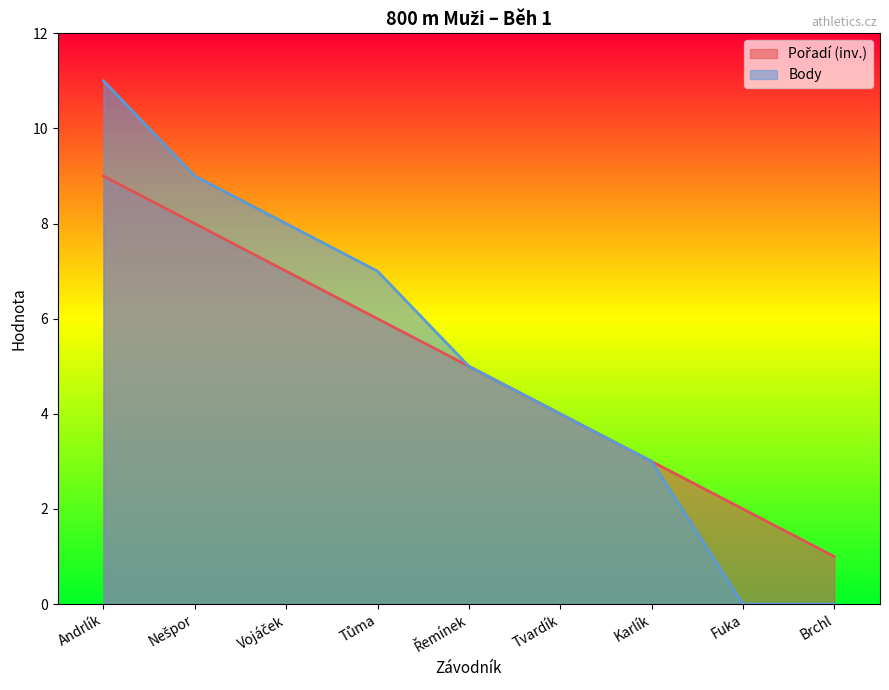

List the series in order of their overall mean, highest first.

Body, Pořadí